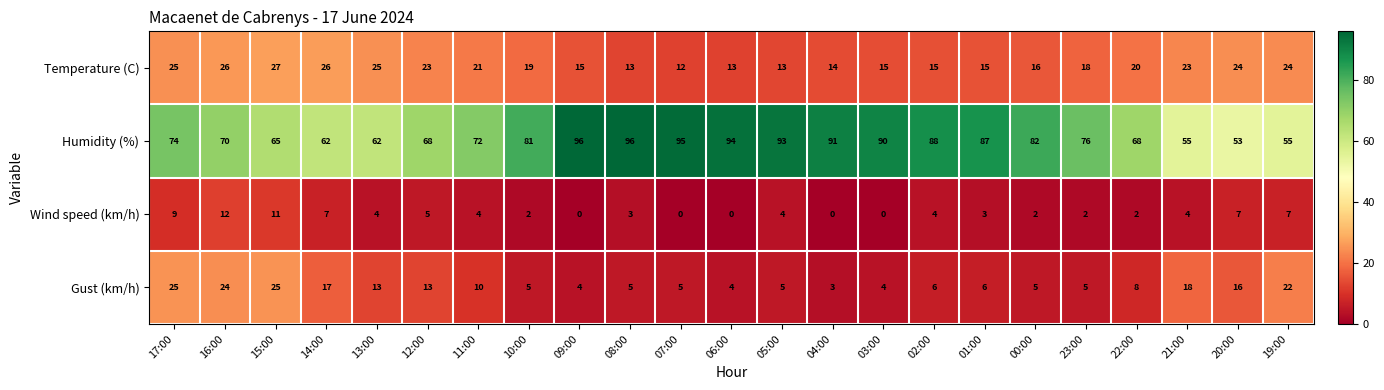

What is the approximate value of Gust (km/h) at 06:00, to the nearest 5?

5